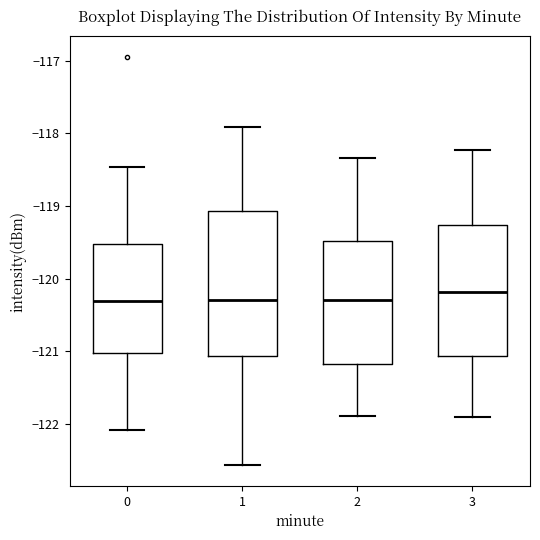

Reading left to right, read every box against the y-axis: the position of its median line, the range the box covers, and the ends of its whiskers. The values are not printed on the chart, so give them approximately, as read against the axis.

0: median -120.3, box -121.0 to -119.5, whiskers -122.1 to -118.5
1: median -120.3, box -121.1 to -119.1, whiskers -122.6 to -117.9
2: median -120.3, box -121.2 to -119.5, whiskers -121.9 to -118.3
3: median -120.2, box -121.1 to -119.3, whiskers -121.9 to -118.2